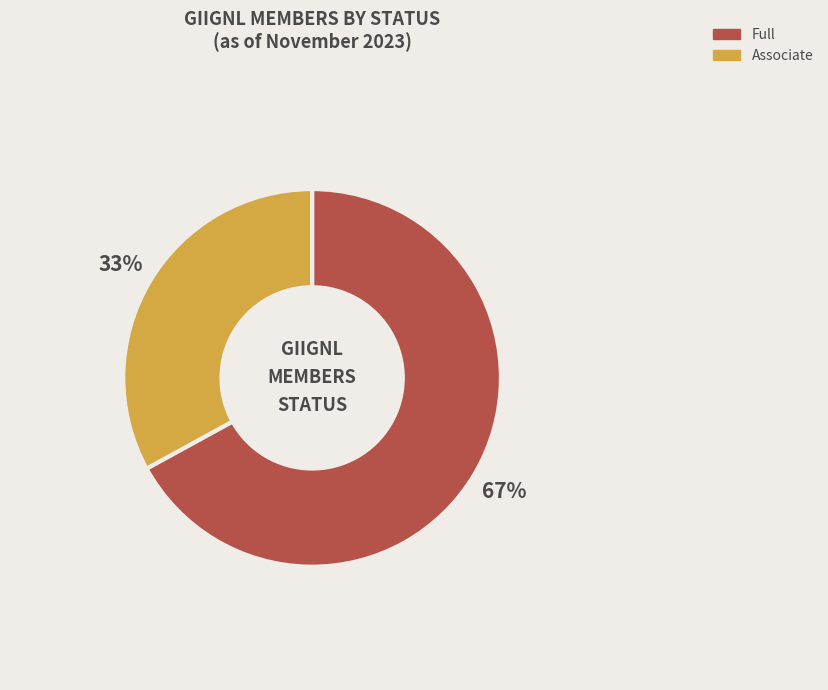

Do Associate and Full together represent more than half of the pie?

Yes